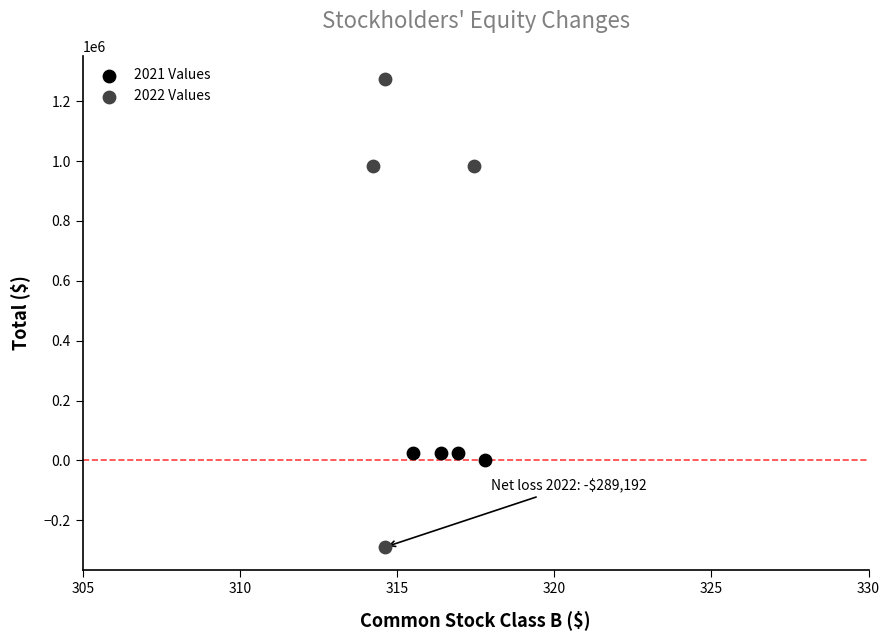

Which series reaches the maximum Y coordinate?

2022 Values